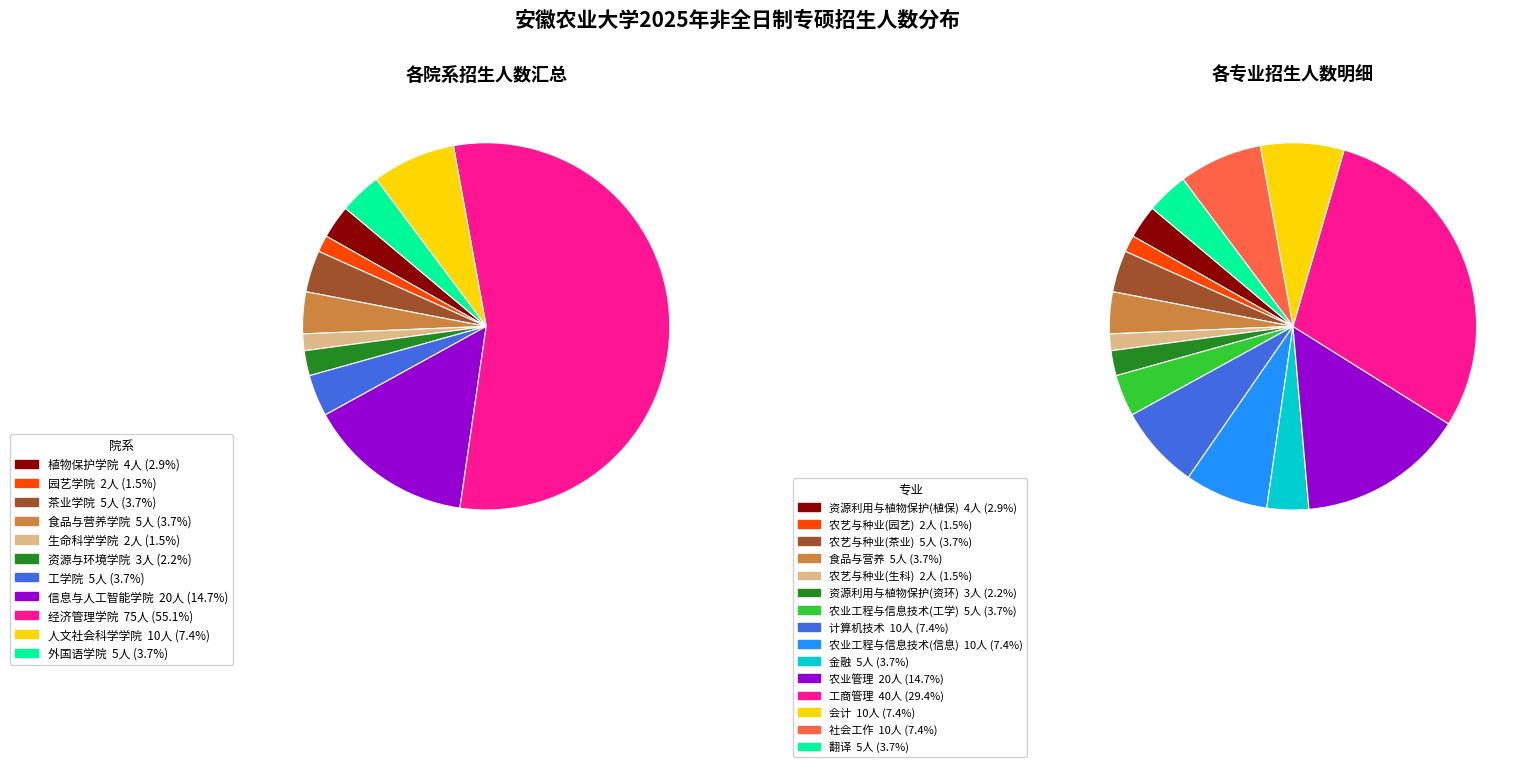

Count the number of slices in the pie.

15